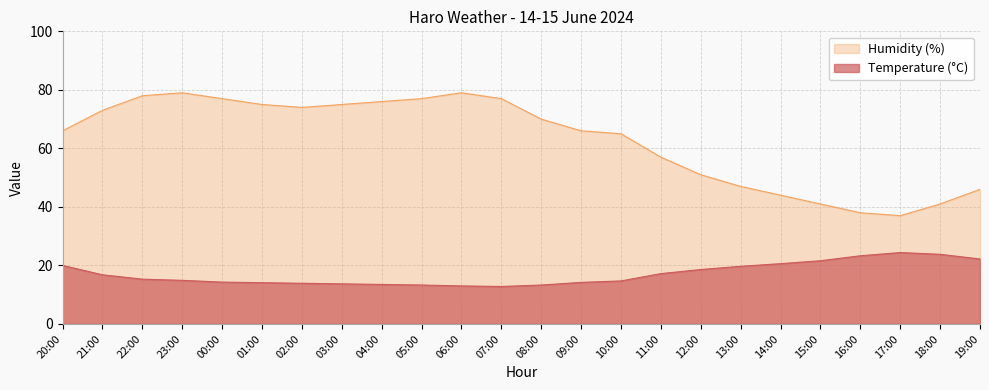

True or false: Temperature (C) and Humidity (%) cross at least once.

False